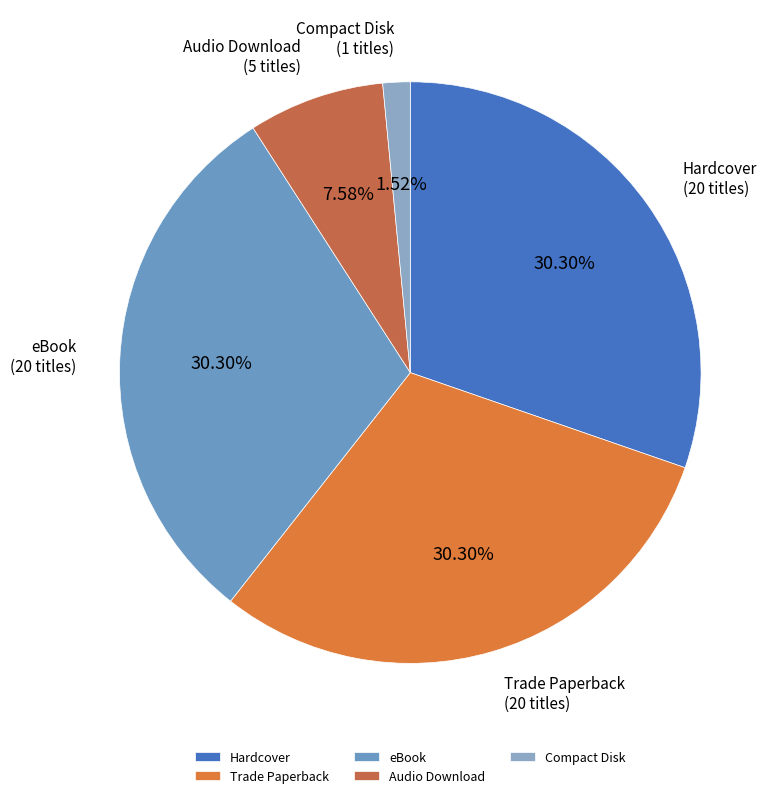

What is the ratio of the value at Hardcover to the value at Audio Download?

4.0